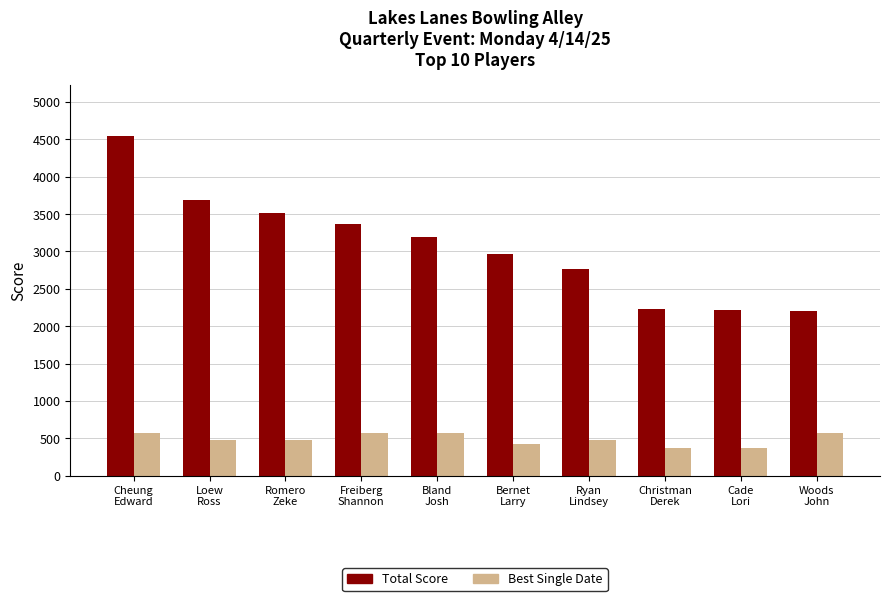

What is the greatest value displayed?

4550